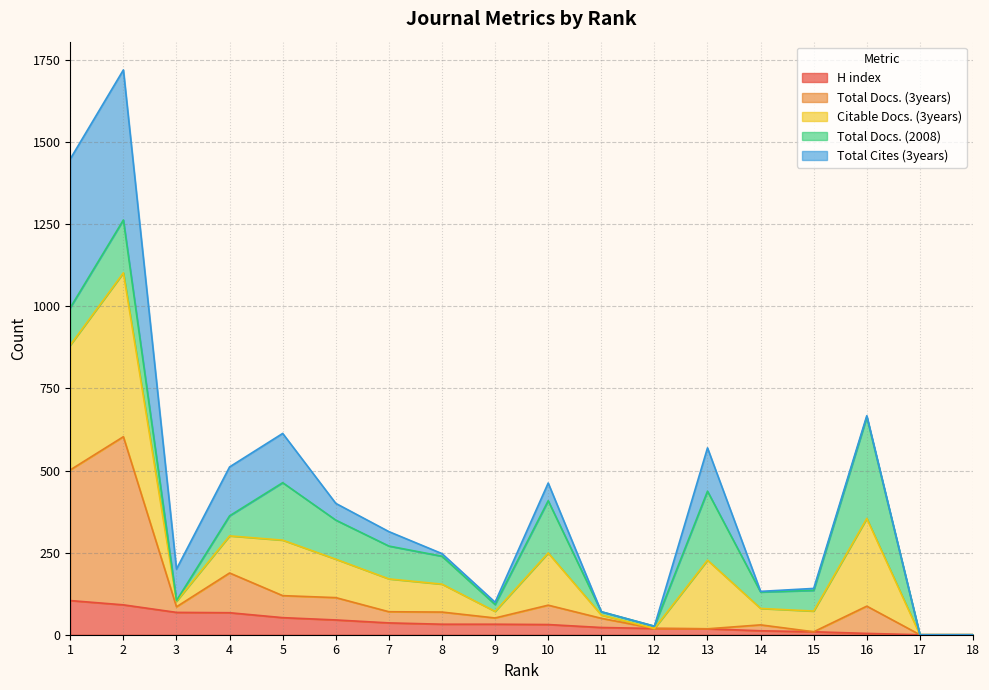

How many positive values does the Total Docs. (3years) series have?

16